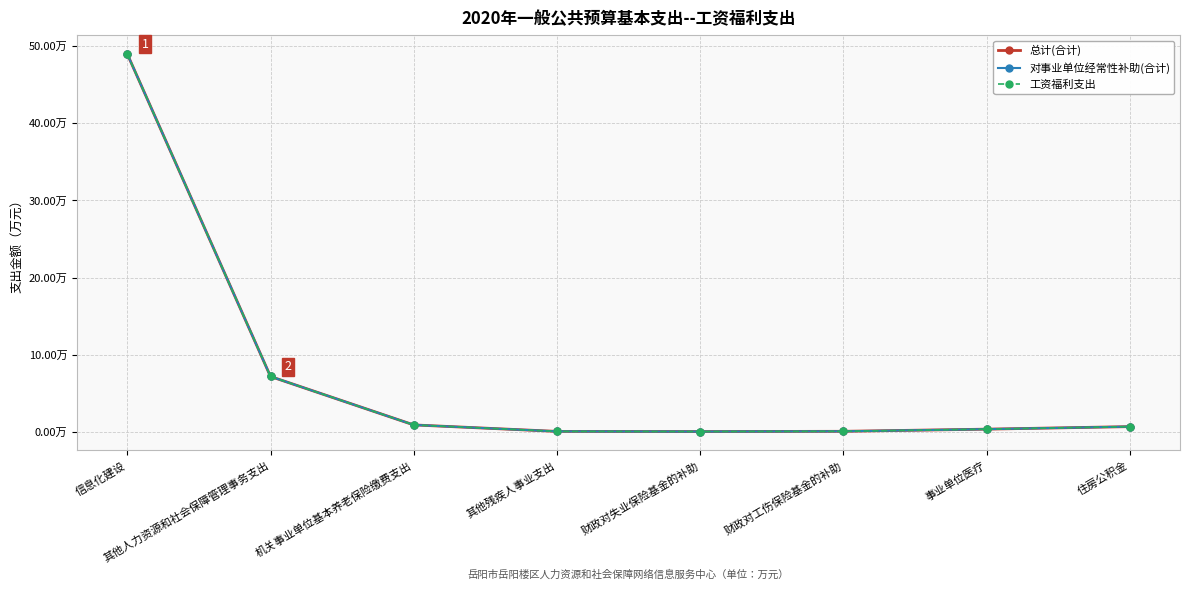

Does the chart have visible grid lines?

Yes